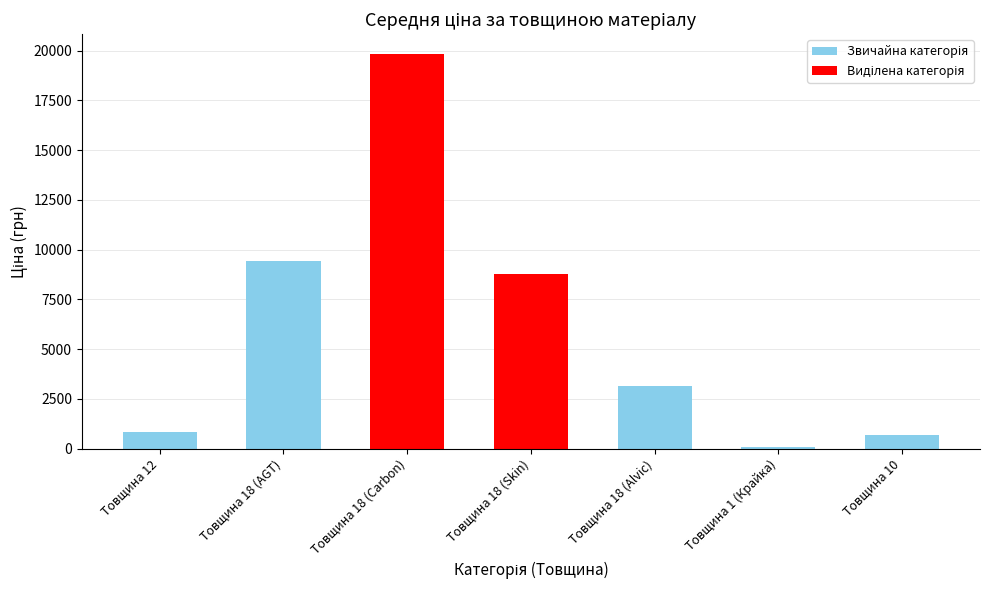

The value at Товщина 18 (Skin) is 8797.6. True or false?

True